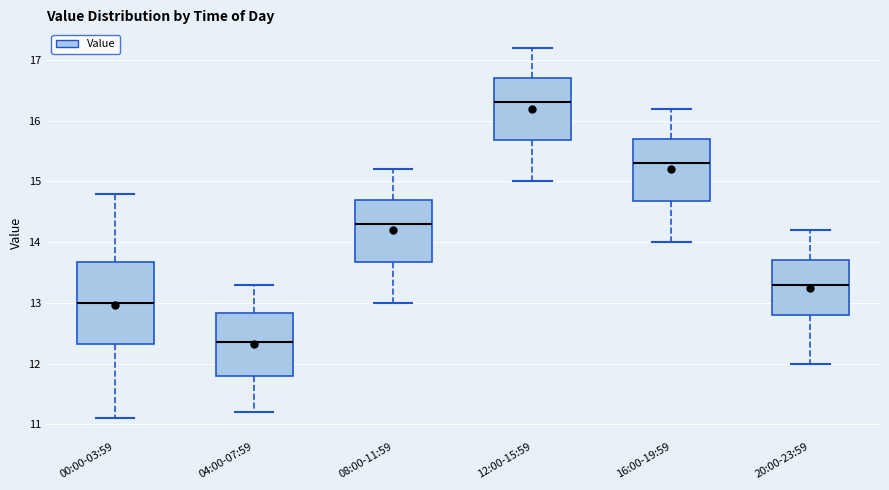

Where does the upper whisker of the box for 08:00-11:59 end on the y-axis? The values are not printed on the chart, so give them approximately, as read against the axis.

15.2